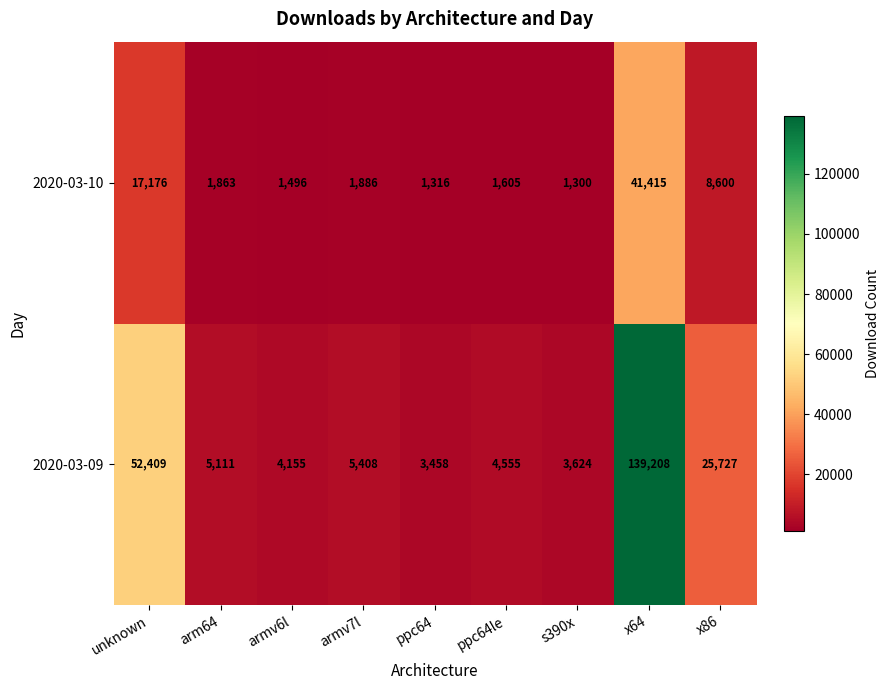

Rank the series by their average value, from lowest to highest.

2020-03-10, 2020-03-09